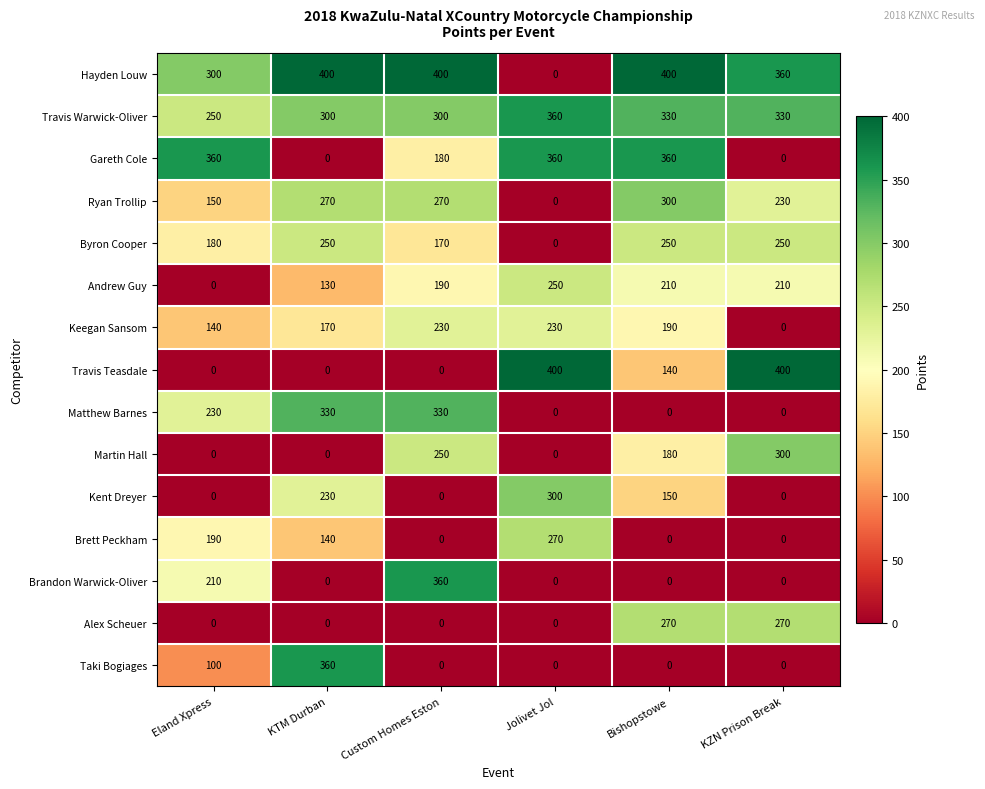

What is the greatest value displayed?

400